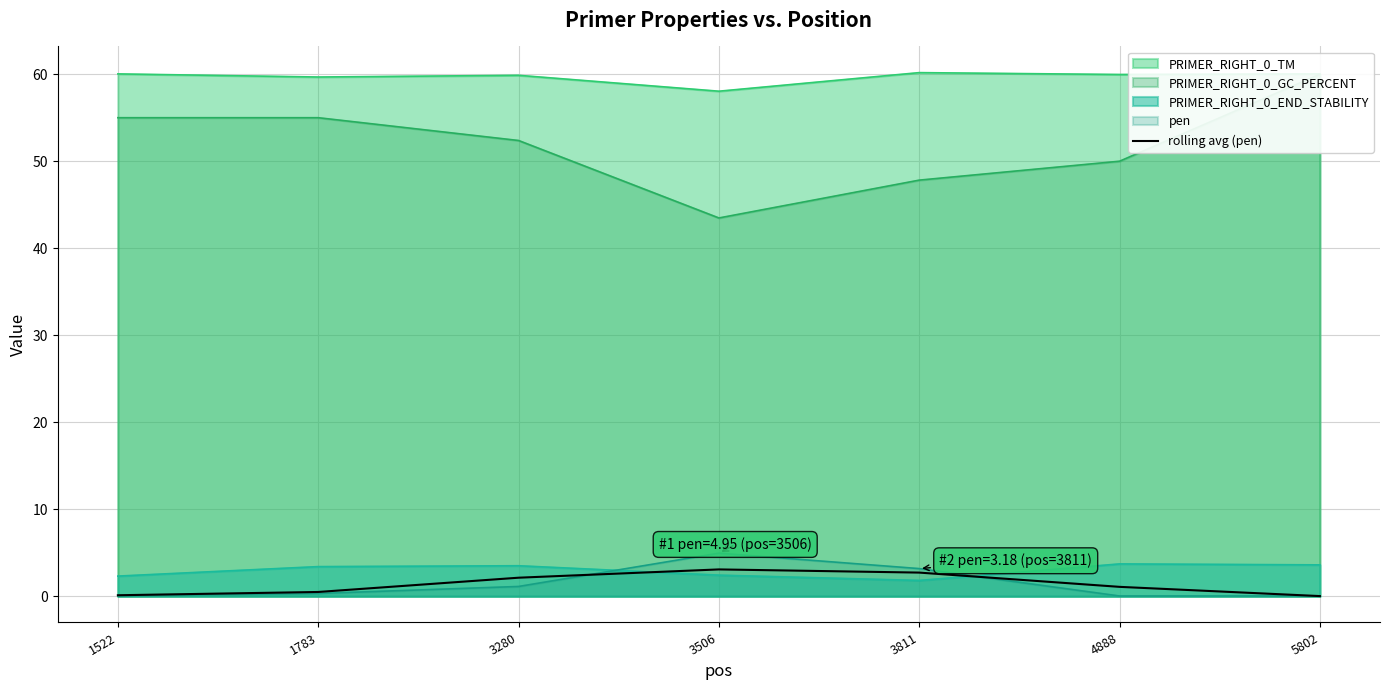

What is the difference between the second highest and minimum values?

2.7